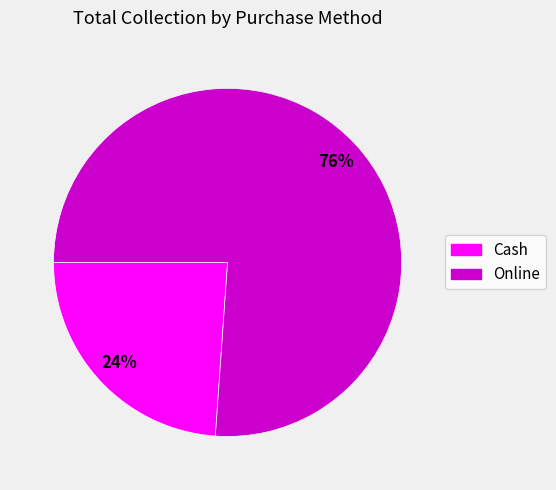

The Online slice represents 76% of the pie. True or false?

True